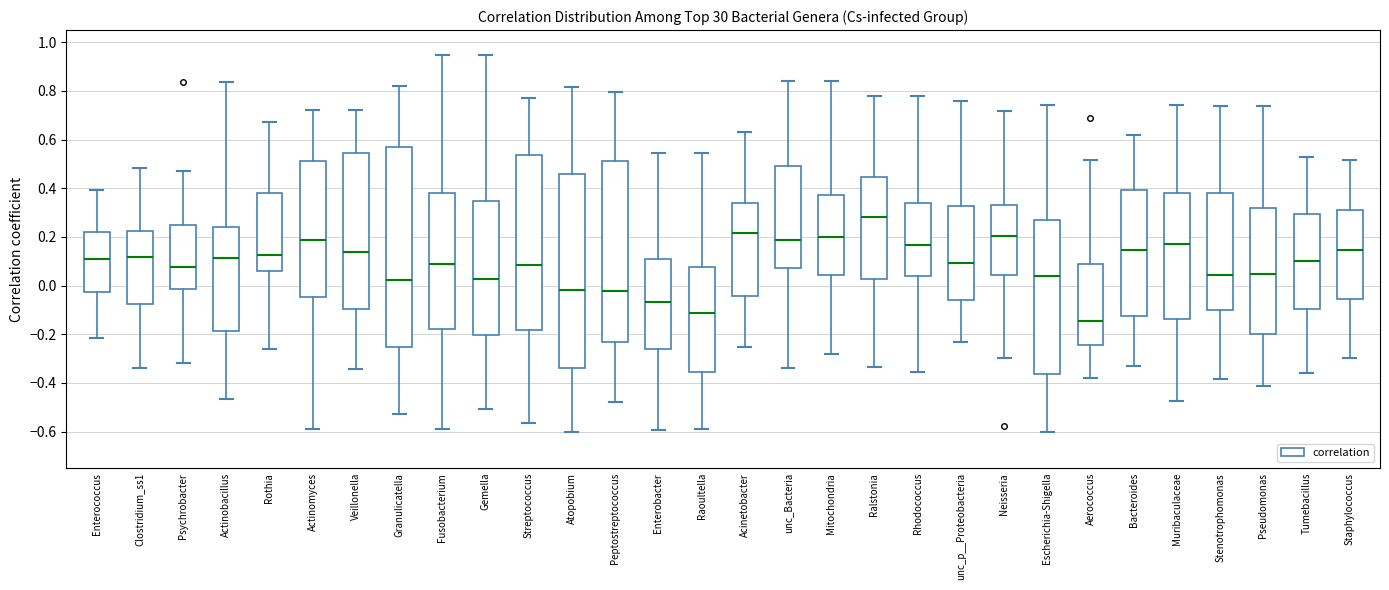

Reading left to right, transcribe this box plot: for each box, give where its median line is, the range the box spans, and where its two whiskers end, as read against the y-axis. The values are not printed on the chart, so give them approximately, as read against the axis.

Enterococcus: median 0.12, box -0.02 to 0.22, whiskers -0.22 to 0.40
Clostridium_ss1: median 0.12, box -0.08 to 0.22, whiskers -0.34 to 0.48
Psychrobacter: median 0.08, box -0.02 to 0.26, whiskers -0.32 to 0.46
Actinobacillus: median 0.12, box -0.18 to 0.24, whiskers -0.46 to 0.84
Rothia: median 0.12, box 0.06 to 0.38, whiskers -0.26 to 0.68
Actinomyces: median 0.18, box -0.04 to 0.52, whiskers -0.58 to 0.72
Veillonella: median 0.14, box -0.10 to 0.54, whiskers -0.34 to 0.72
Granulicatella: median 0.02, box -0.26 to 0.56, whiskers -0.52 to 0.82
Fusobacterium: median 0.08, box -0.18 to 0.38, whiskers -0.60 to 0.94
Gemella: median 0.02, box -0.20 to 0.34, whiskers -0.50 to 0.94
Streptococcus: median 0.08, box -0.18 to 0.54, whiskers -0.56 to 0.76
Atopobium: median -0.02, box -0.34 to 0.46, whiskers -0.60 to 0.82
Peptostreptococcus: median -0.02, box -0.24 to 0.52, whiskers -0.48 to 0.80
Enterobacter: median -0.06, box -0.26 to 0.12, whiskers -0.60 to 0.54
Raoultella: median -0.12, box -0.36 to 0.08, whiskers -0.60 to 0.54
Acinetobacter: median 0.22, box -0.04 to 0.34, whiskers -0.26 to 0.64
unc_Bacteria: median 0.18, box 0.08 to 0.48, whiskers -0.34 to 0.84
Mitochondria: median 0.20, box 0.04 to 0.38, whiskers -0.28 to 0.84
Ralstonia: median 0.28, box 0.02 to 0.44, whiskers -0.34 to 0.78
Rhodococcus: median 0.16, box 0.04 to 0.34, whiskers -0.36 to 0.78
unc_p__Proteobacteria: median 0.10, box -0.06 to 0.32, whiskers -0.24 to 0.76
Neisseria: median 0.20, box 0.04 to 0.34, whiskers -0.30 to 0.72
Escherichia-Shigella: median 0.04, box -0.36 to 0.28, whiskers -0.60 to 0.74
Aerococcus: median -0.14, box -0.24 to 0.08, whiskers -0.38 to 0.52
Bacteroides: median 0.14, box -0.12 to 0.40, whiskers -0.32 to 0.62
Muribaculaceae: median 0.18, box -0.14 to 0.38, whiskers -0.48 to 0.74
Stenotrophomonas: median 0.04, box -0.10 to 0.38, whiskers -0.38 to 0.74
Pseudomonas: median 0.04, box -0.20 to 0.32, whiskers -0.42 to 0.74
Tumebacillus: median 0.10, box -0.10 to 0.30, whiskers -0.36 to 0.52
Staphylococcus: median 0.14, box -0.06 to 0.30, whiskers -0.30 to 0.52